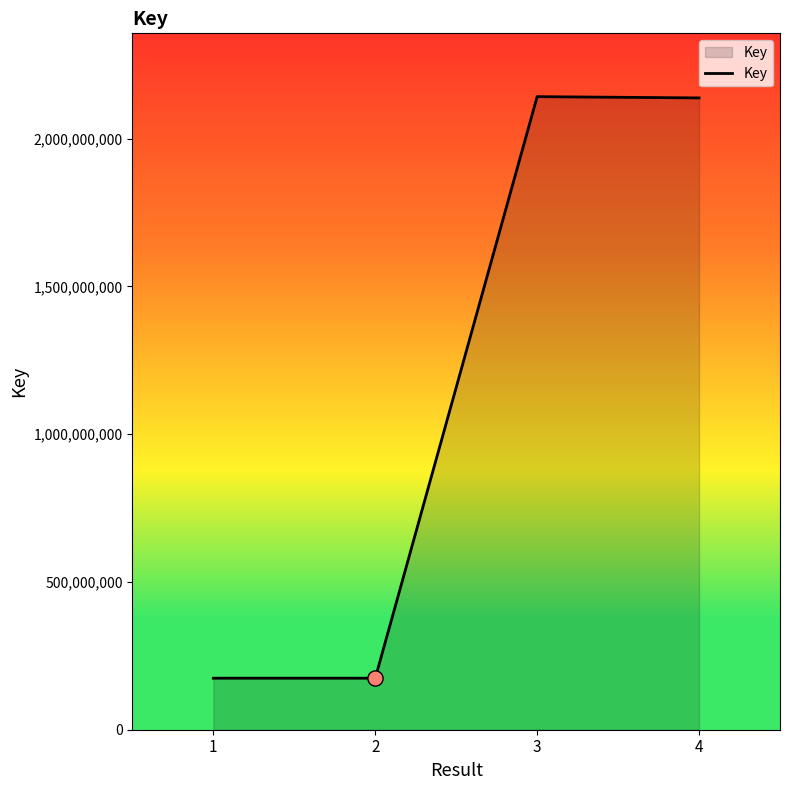

Between 2 and 3, which is larger?

3